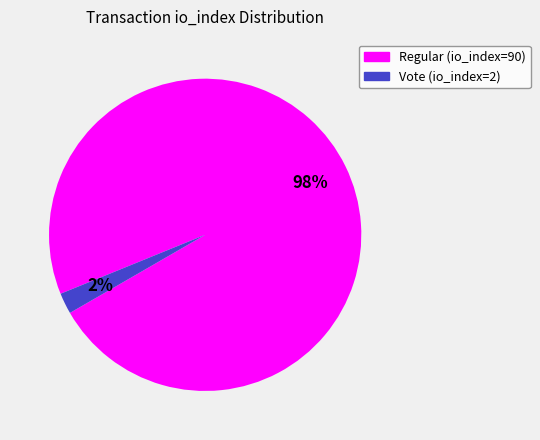

Combined, do Regular (io_index=90) and Vote (io_index=2) account for over 50%?

Yes